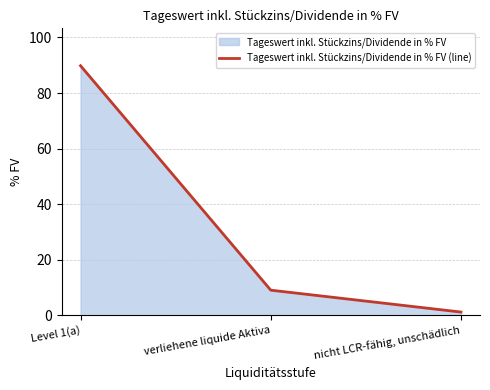

Rank the categories by value from lowest to highest.

nicht LCR-fähig, unschädlich, verliehene liquide Aktiva, Level 1(a)